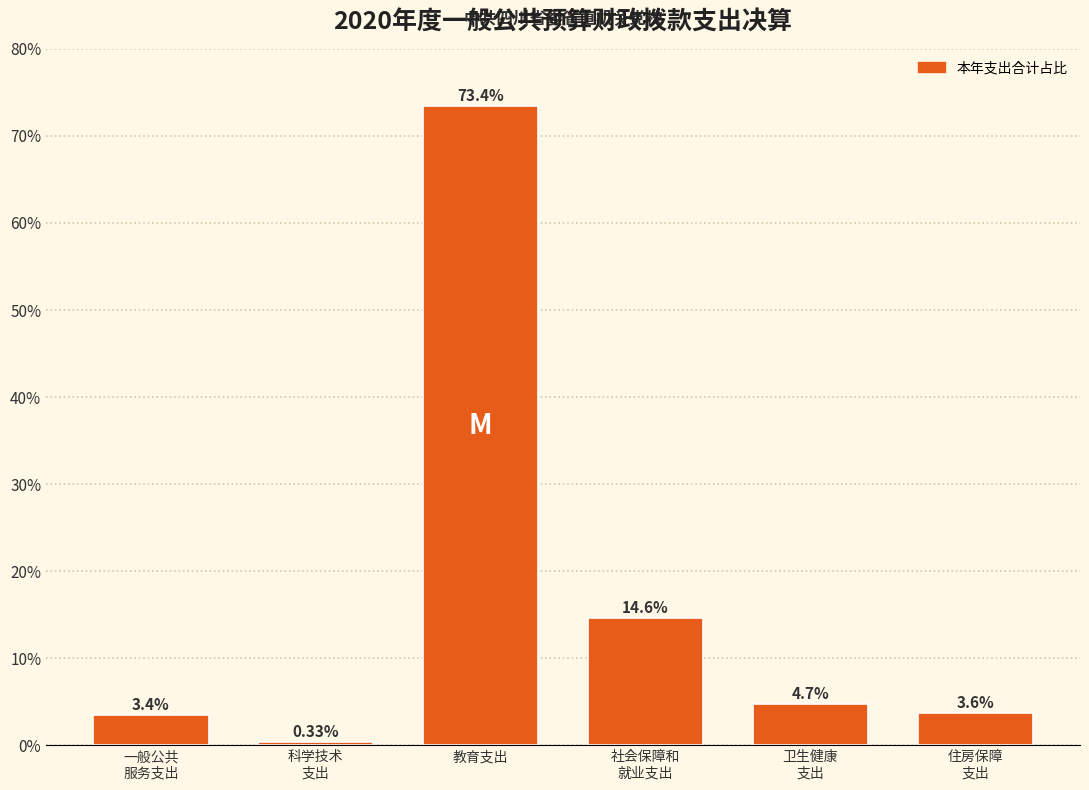

What is the average value?

16.7